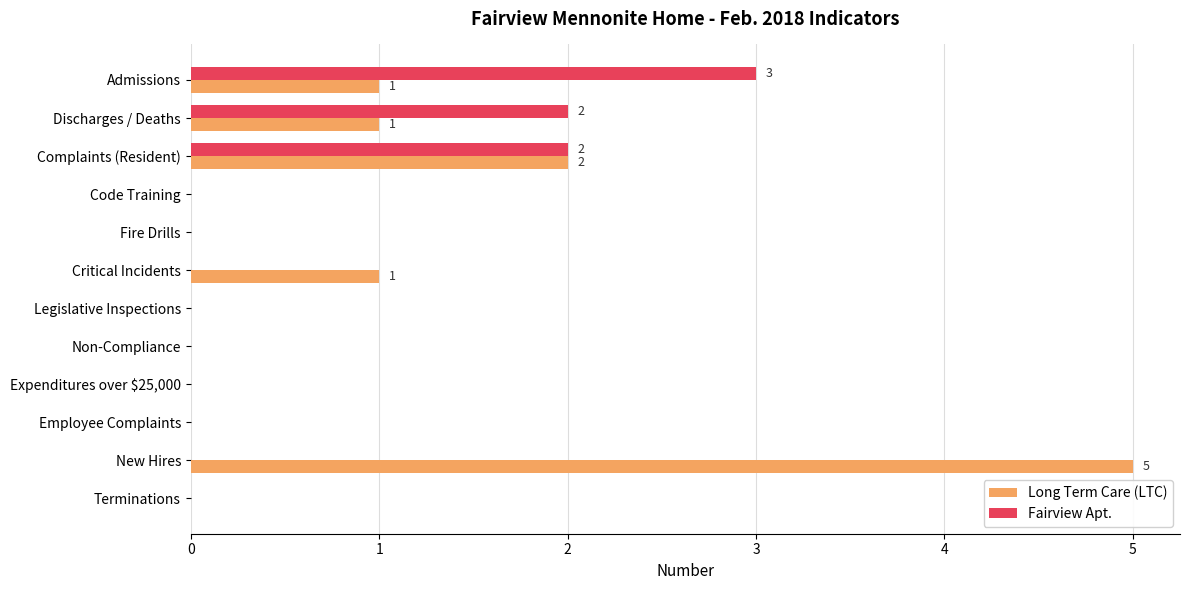

What is the sum of all Fairview Apt. values?

7